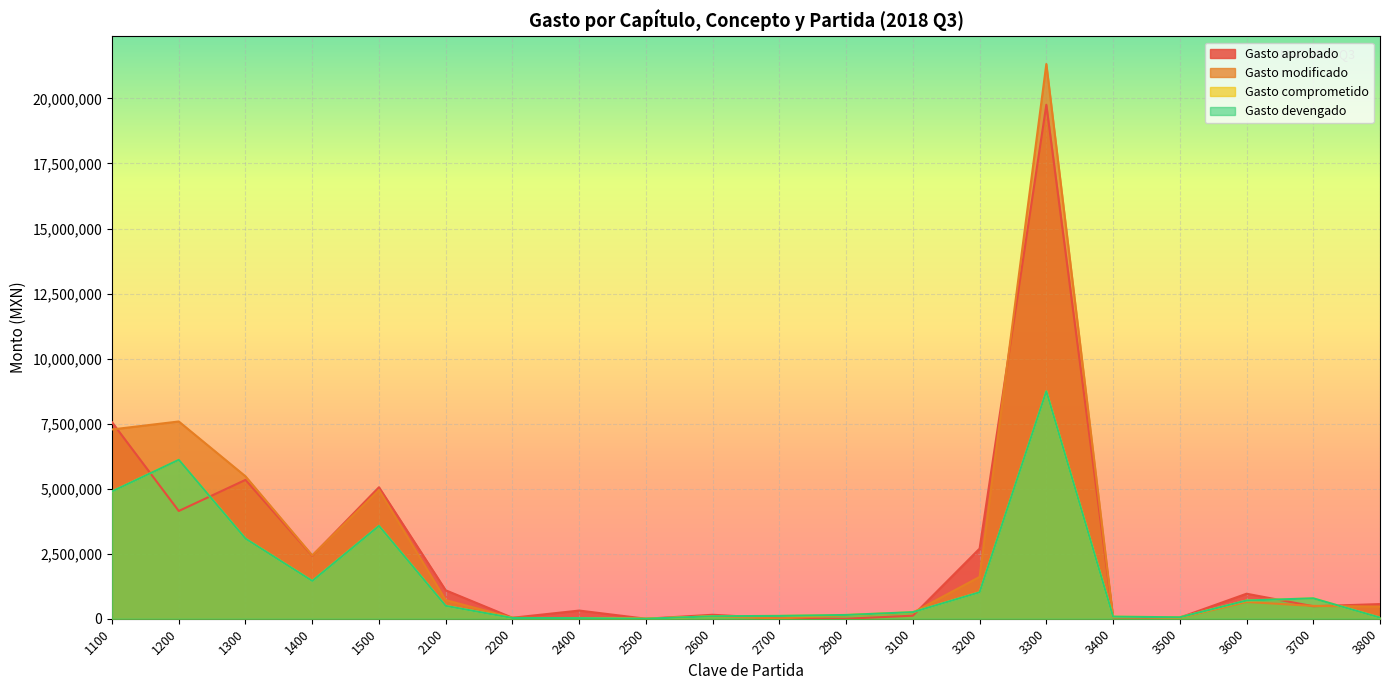

The value of Gasto modificado at 3300 is 36035578. True or false?

False